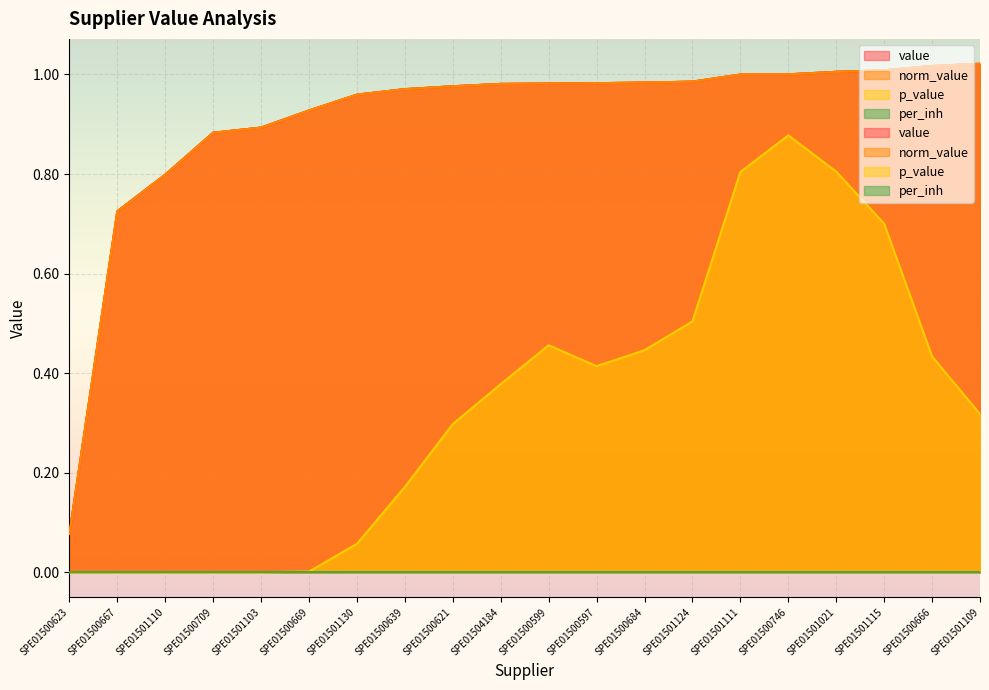

List the labels in order of norm_value value, smallest first.

SPE01500623, SPE01500667, SPE01501110, SPE01500709, SPE01501103, SPE01500669, SPE01501130, SPE01500639, SPE01500621, SPE01504184, SPE01500599, SPE01500597, SPE01500684, SPE01501124, SPE01501111, SPE01500746, SPE01501021, SPE01501115, SPE01500666, SPE01501109